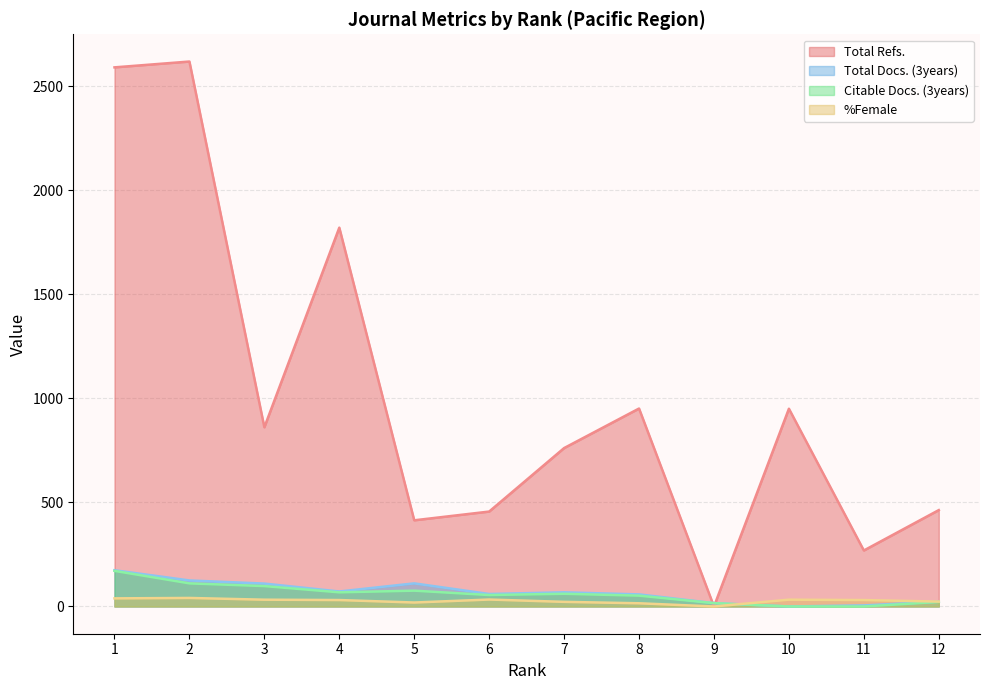

What is the sum of the Total Docs. (3years) values at 1 and 8?

232.0